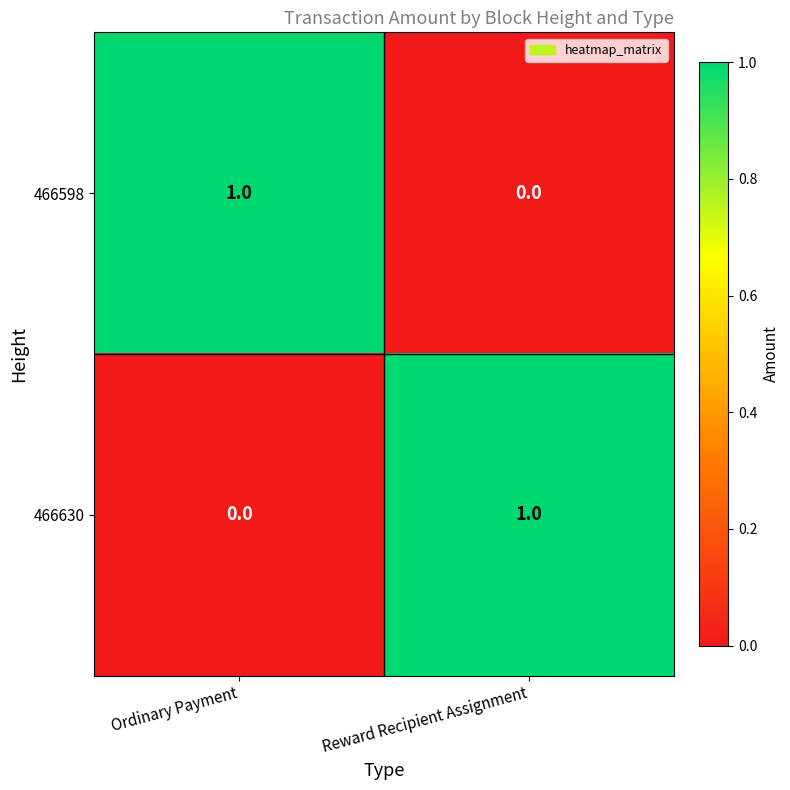

At which label is 466598 closest to 0?

Reward Recipient Assignment